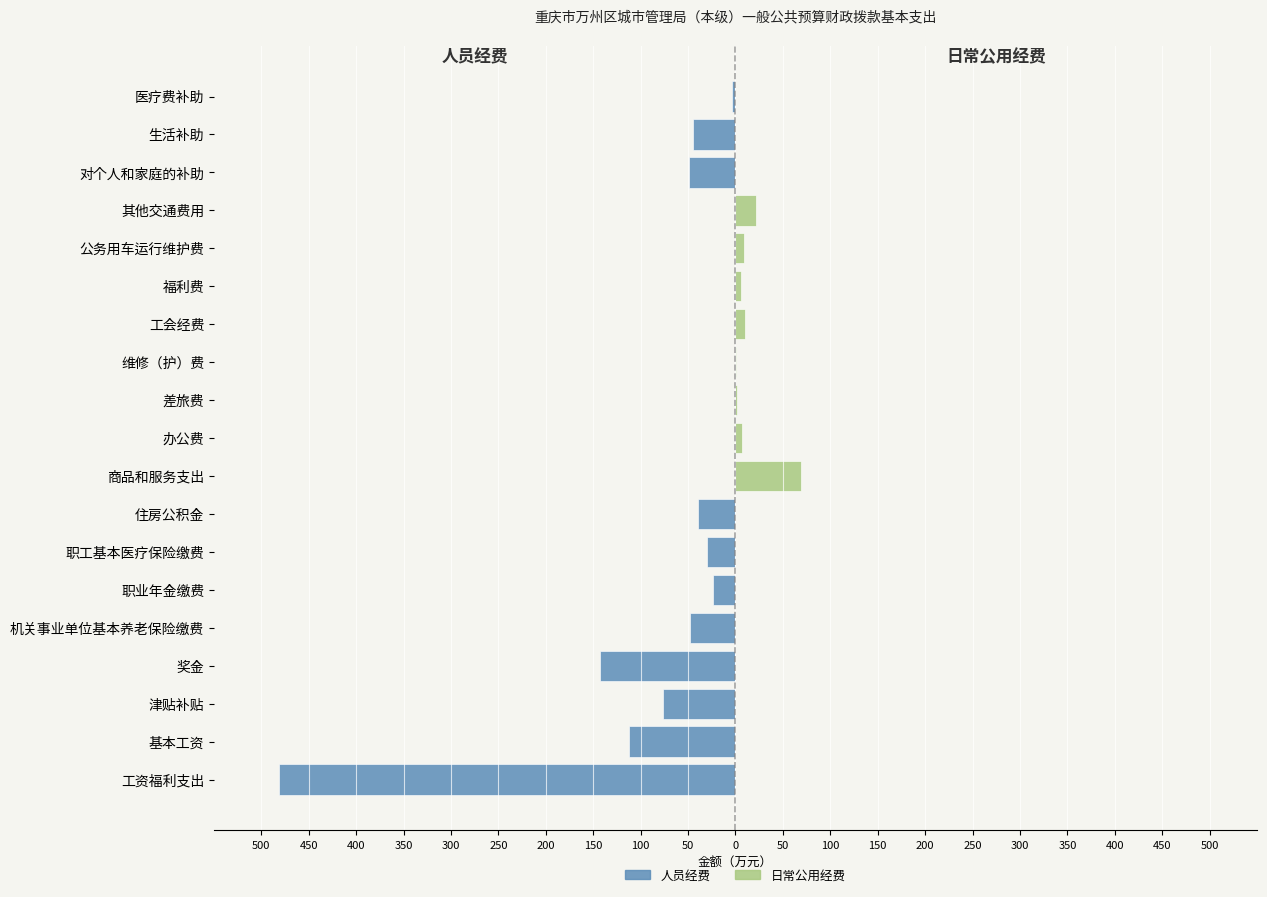

Does the chart contain any negative values?

Yes